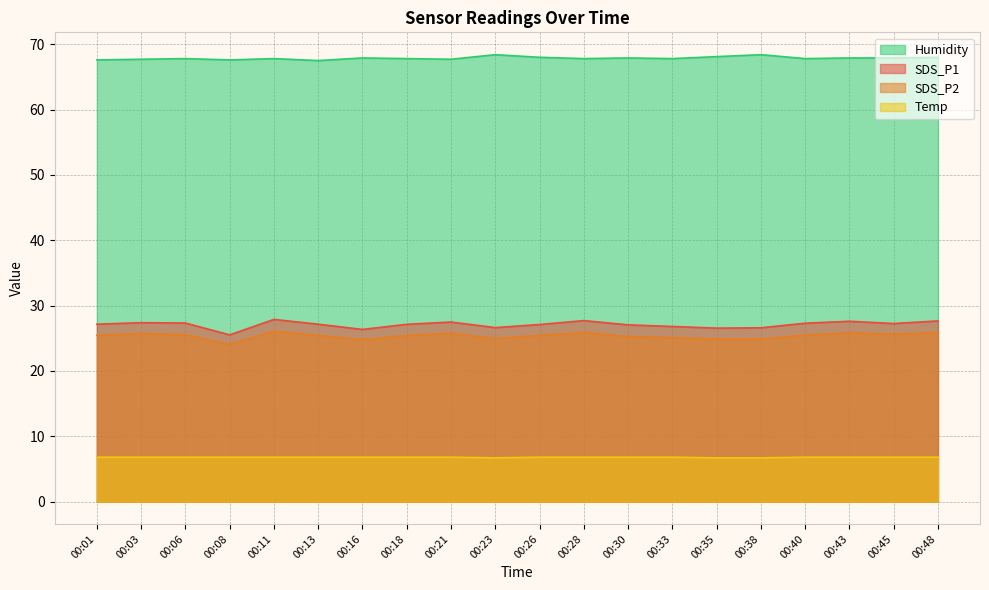

True or false: Temp and SDS_P2 intersect in this chart.

False